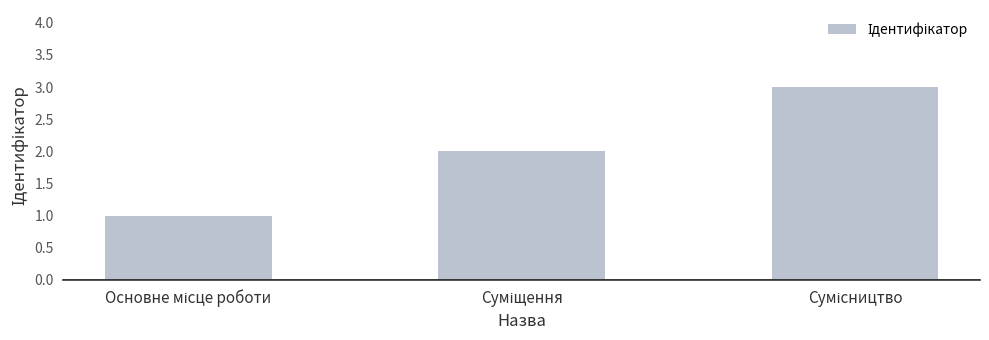

How many categories are shown in the chart?

3